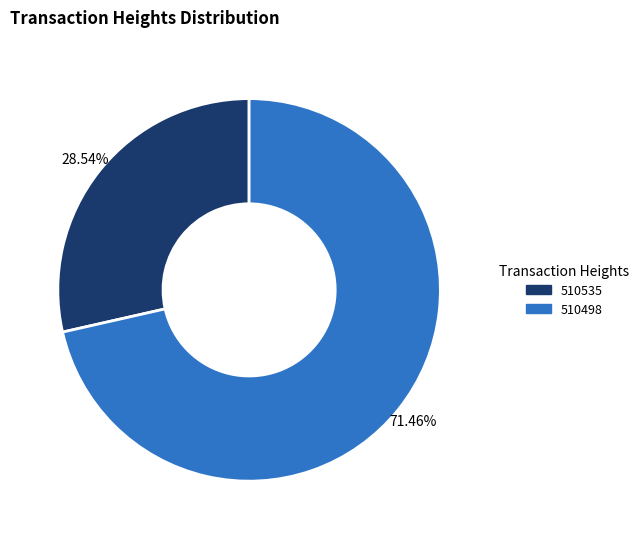

True or false: 510535 accounts for 29% of the total.

True